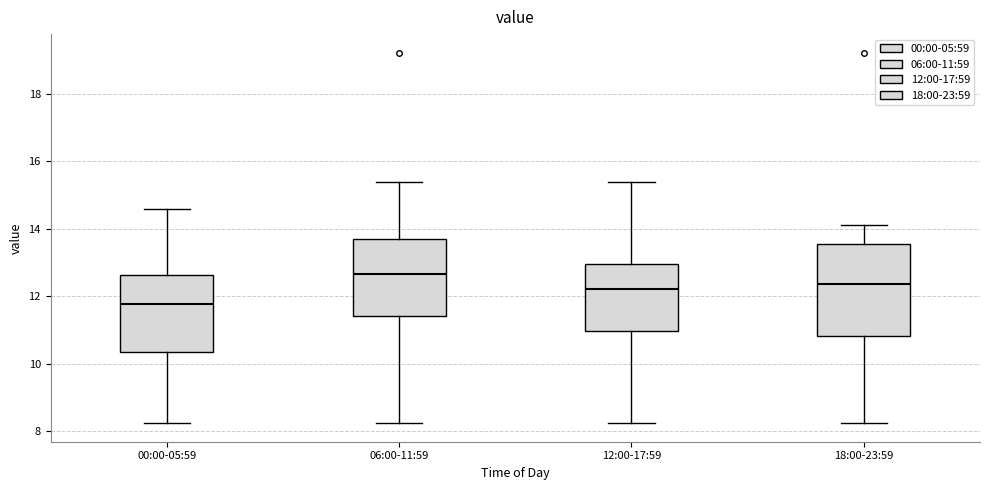

Which box's median line is the highest?

06:00-11:59